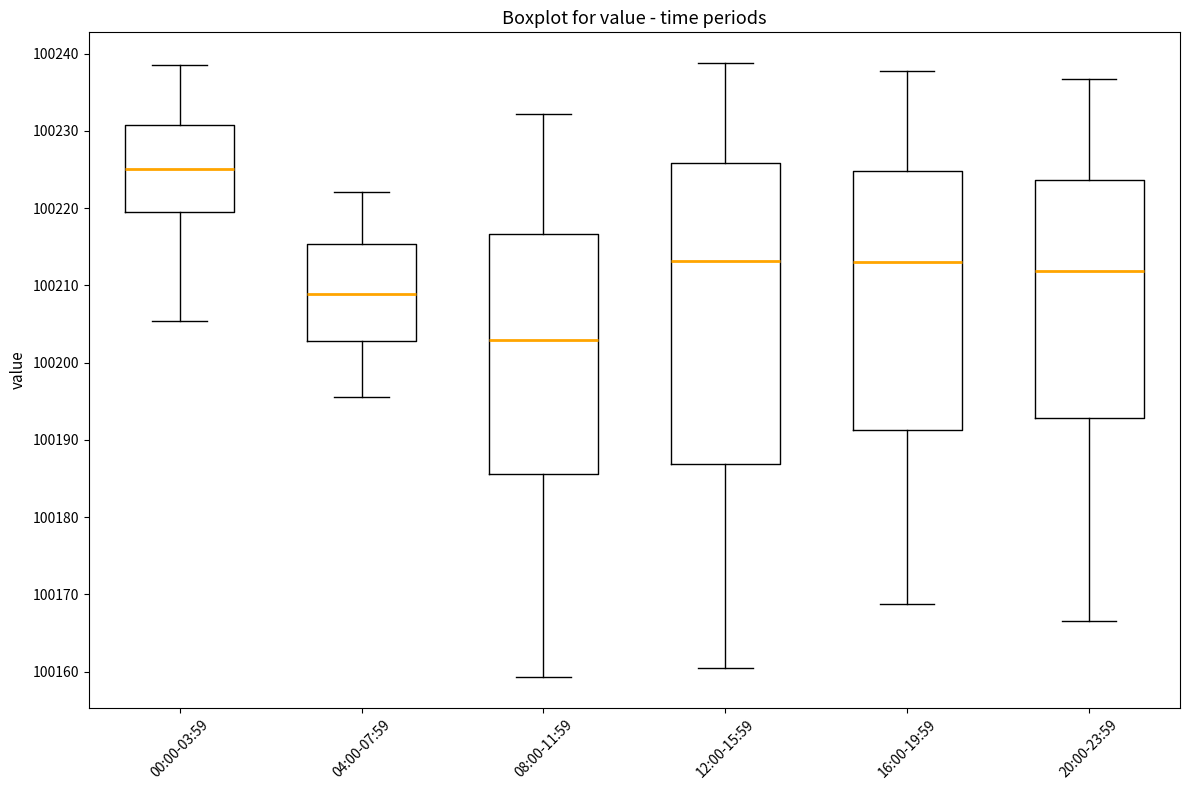

Comparing the boxes themselves (not the whiskers), which one is the tallest?

12:00-15:59